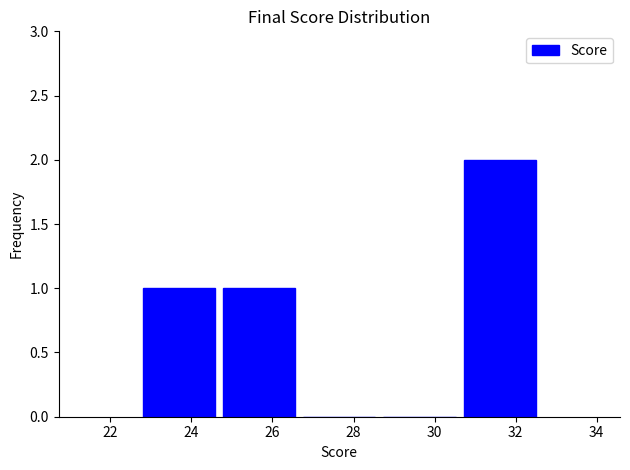

Over which range of the x-axis is the bar tallest?

30.62 to 32.60